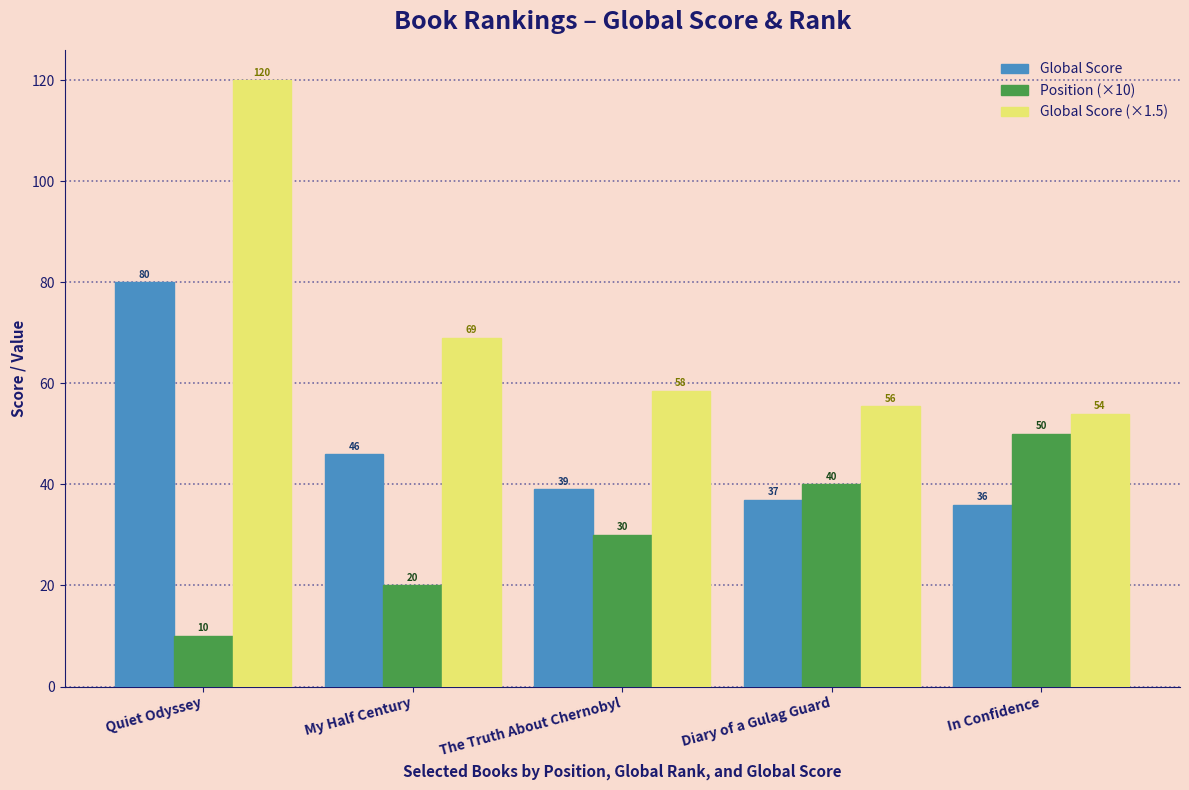

What is the greatest value displayed?

120.0